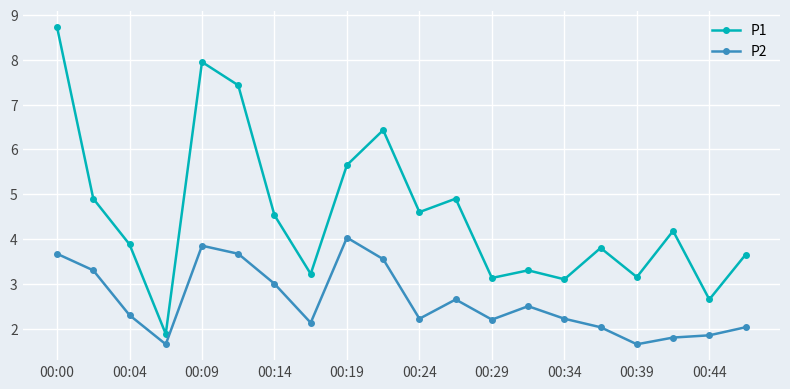

True or false: P2 and P1 intersect in this chart.

False